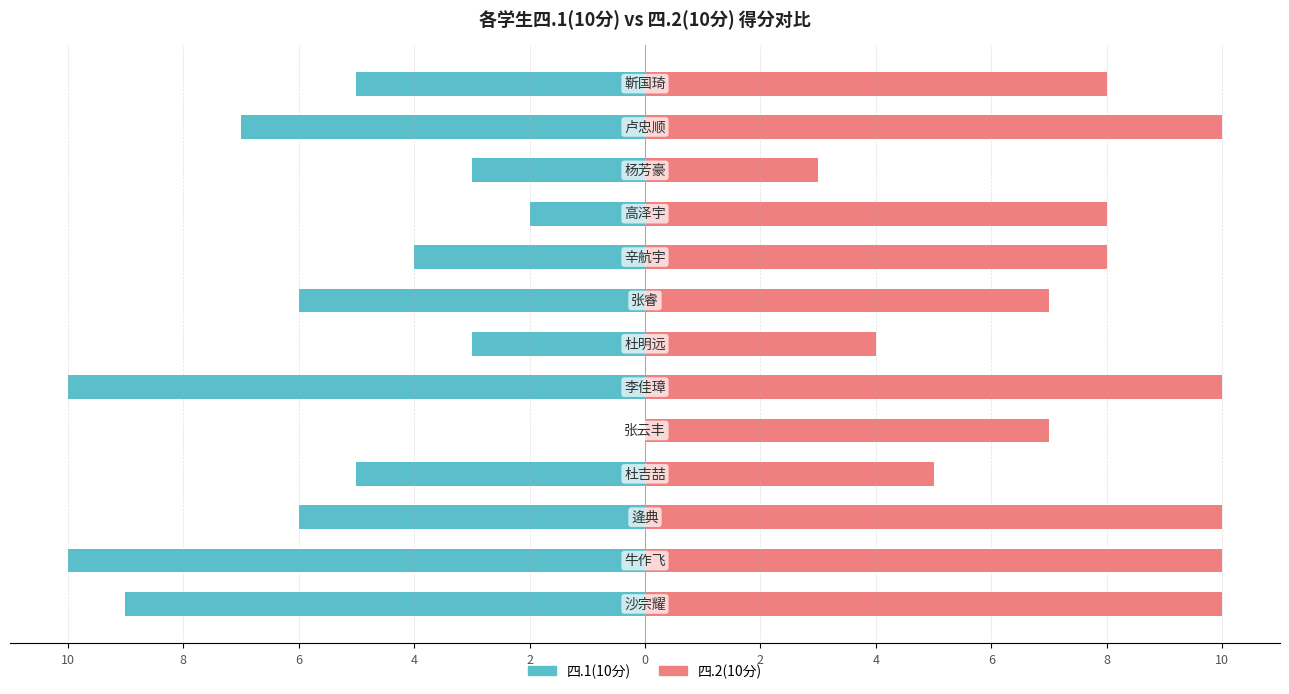

What are all the series names shown in the legend?

四.1(10分), 四.2(10分)